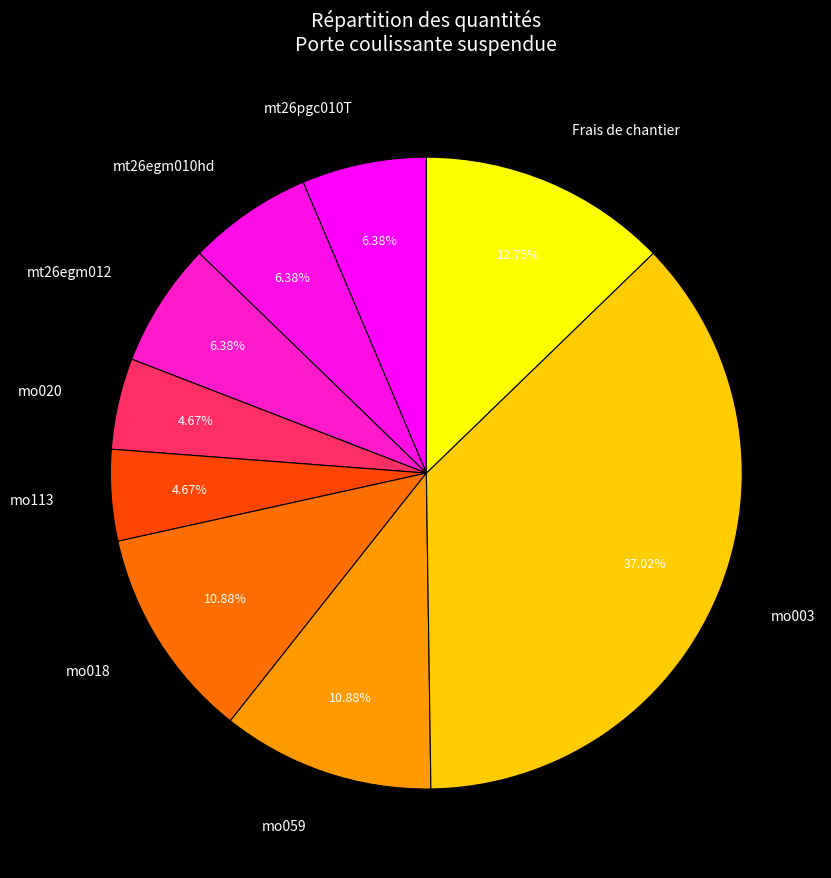

True or false: mt26pgc010T accounts for 6% of the total.

True